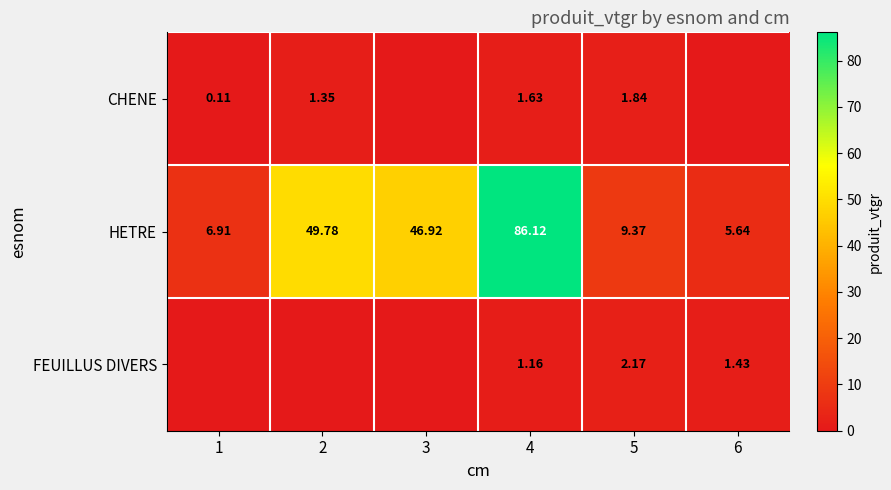

What is the maximum value for CHENE?

1.8